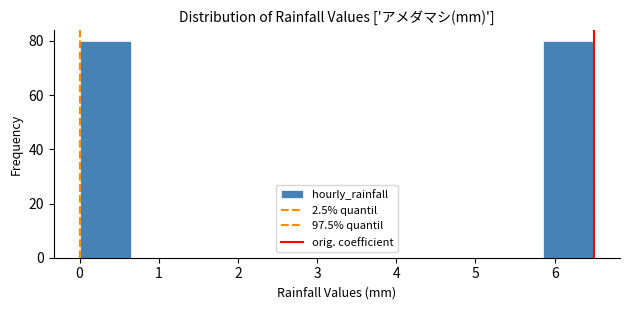

What is the height of the bar covering 0.00 to 0.65 on the x-axis? Neither the bar edges nor the heights are printed on the chart, so give them approximately, as read against the axes.

80